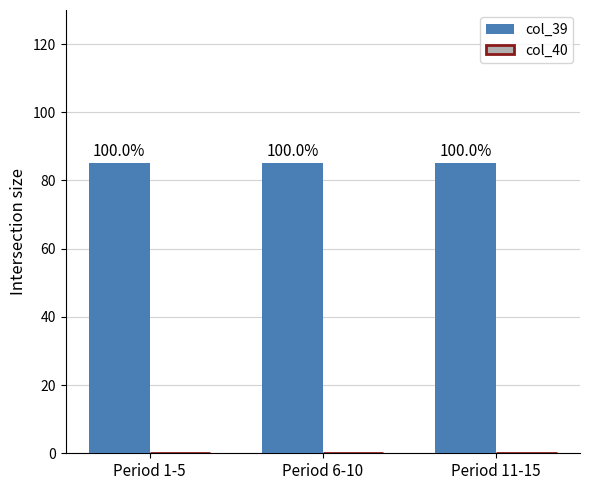

Reading right to left, extract all data points from this chart.

col_39: 85	85	85
col_40: 0	0	0